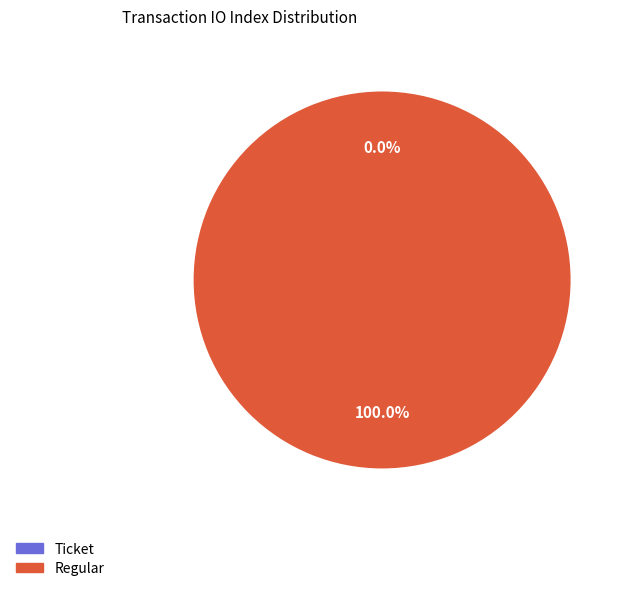

What is the change in value from Ticket to Regular?

+2